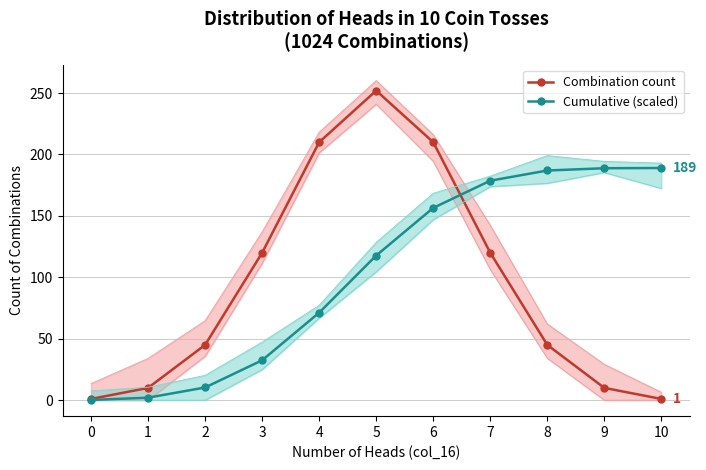

What is the sum of all Combination count values?

1024.0